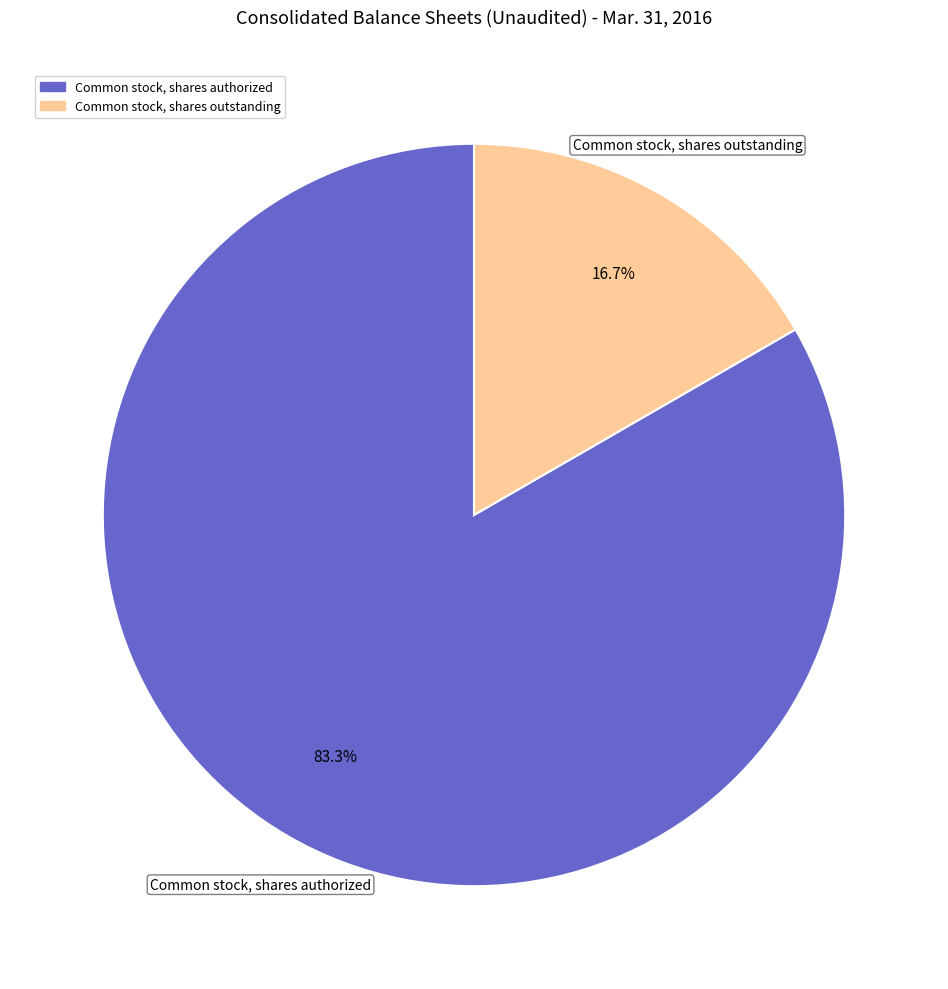

True or false: Common stock, shares authorized accounts for 98% of the total.

False